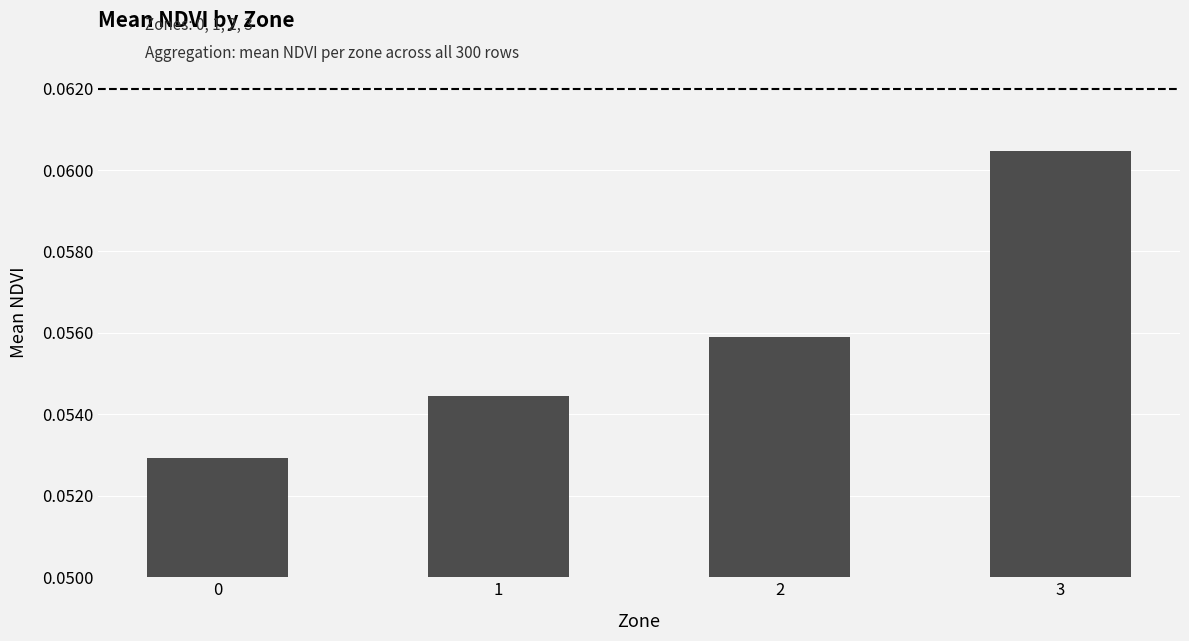

How many values are between 0 and 1?

4